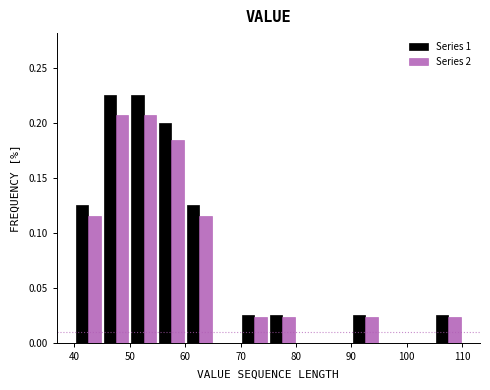

Reading left to right, list every range on the x-axis with the height of the bar of each series over it. The values are not printed on the chart, so give them approximately, as read against the axis.

40 to 45: Series 1=0.125	Series 2=0.115
45 to 50: Series 1=0.225	Series 2=0.205
50 to 55: Series 1=0.225	Series 2=0.205
55 to 60: Series 1=0.200	Series 2=0.185
60 to 65: Series 1=0.125	Series 2=0.115
65 to 70: Series 1=0	Series 2=0
70 to 75: Series 1=0.025	Series 2=0.025
75 to 80: Series 1=0.025	Series 2=0.025
80 to 85: Series 1=0	Series 2=0
85 to 90: Series 1=0	Series 2=0
90 to 95: Series 1=0.025	Series 2=0.025
95 to 100: Series 1=0	Series 2=0
100 to 105: Series 1=0	Series 2=0
105 to 110: Series 1=0.025	Series 2=0.025